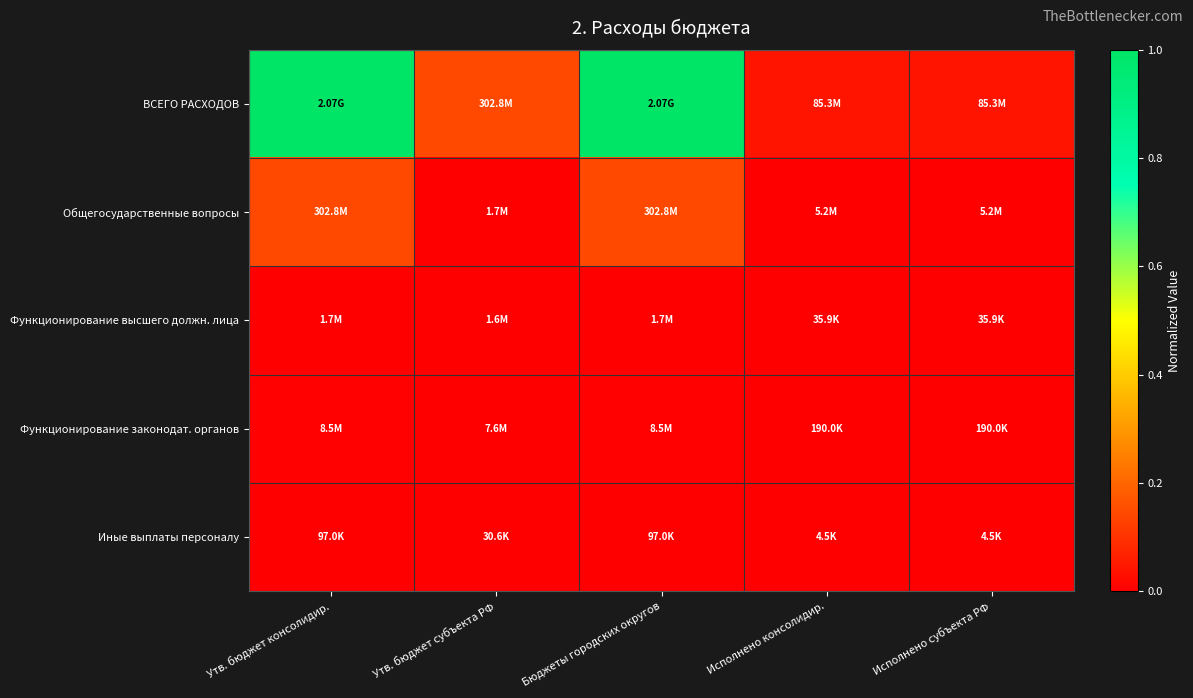

Which has a higher value, Исполнено субъекта РФ or Исполнено консолидир.?

Исполнено субъекта РФ